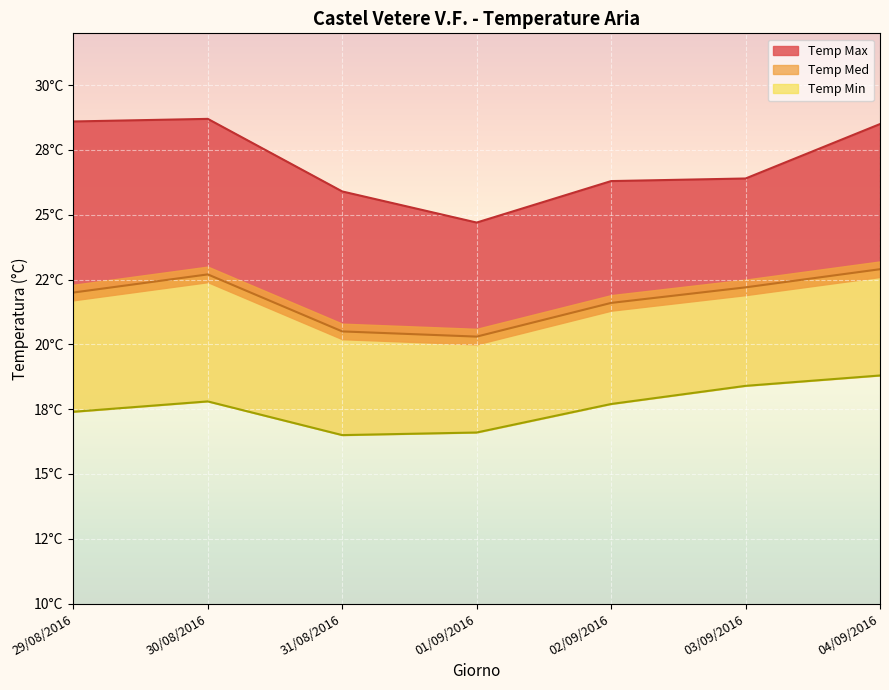

What value does the Temp Max series have at 02/09/2016?

26.3